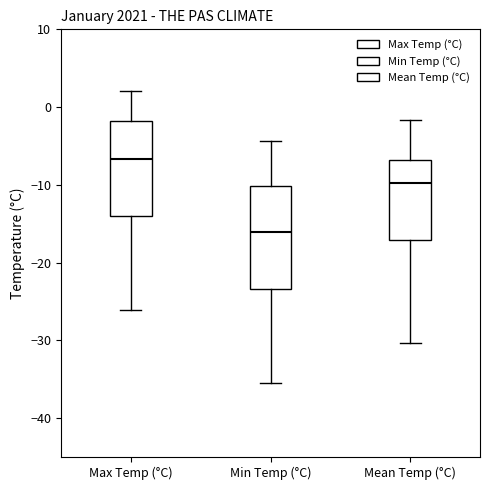

Reading left to right, read every box against the y-axis: the position of its median line, the range the box covers, and the ends of its whiskers. The values are not printed on the chart, so give them approximately, as read against the axis.

Max Temp (°C): median -7, box -14 to -2, whiskers -26 to 2
Min Temp (°C): median -16, box -23 to -10, whiskers -35 to -4
Mean Temp (°C): median -10, box -17 to -7, whiskers -30 to -2